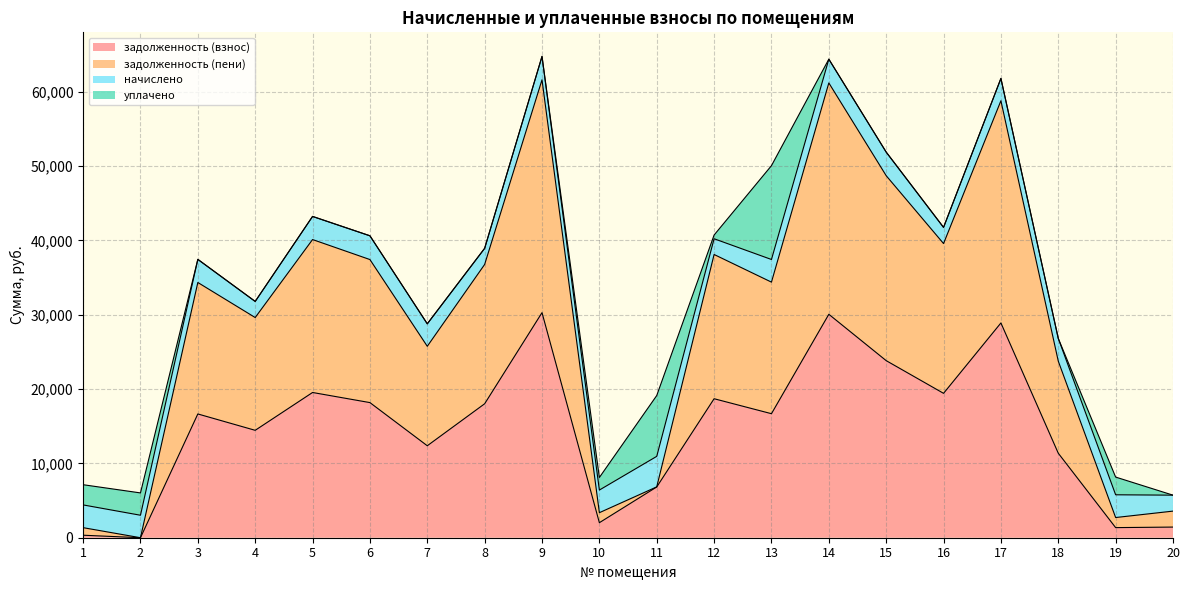

Is the value of задолженность (пени) at 15 greater than the value of задолженность (взнос) at 6?

Yes